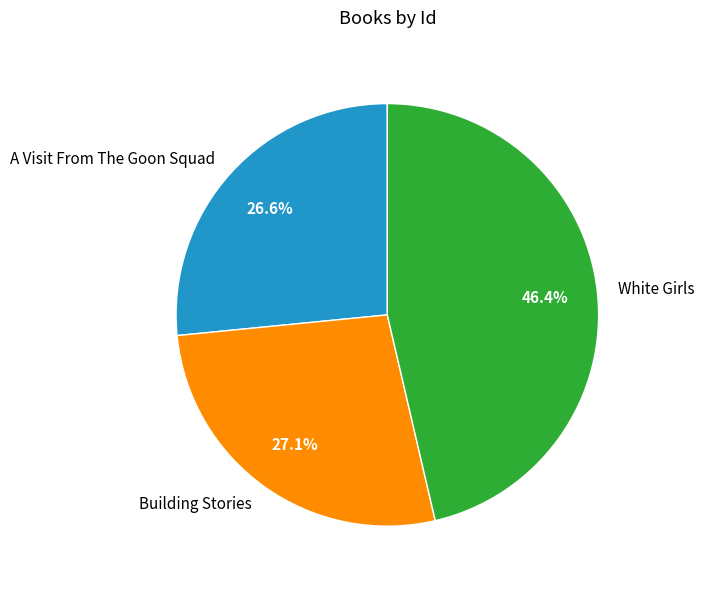

Count the number of slices in the pie.

3